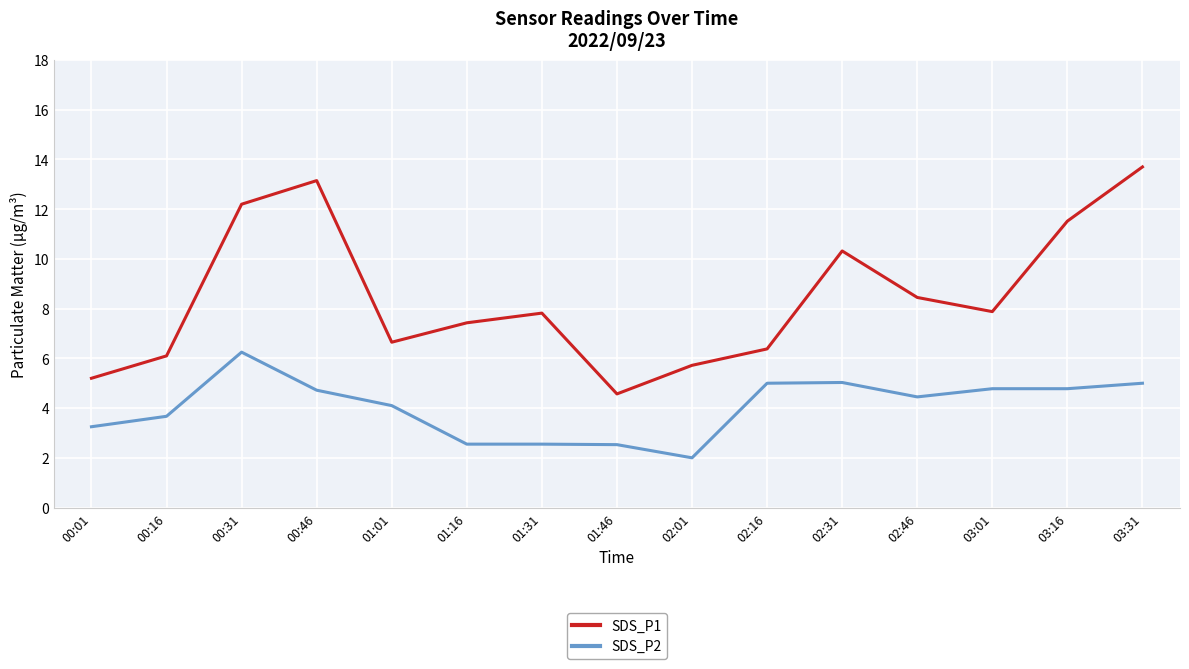

Which series has the largest total across all categories?

SDS_P1